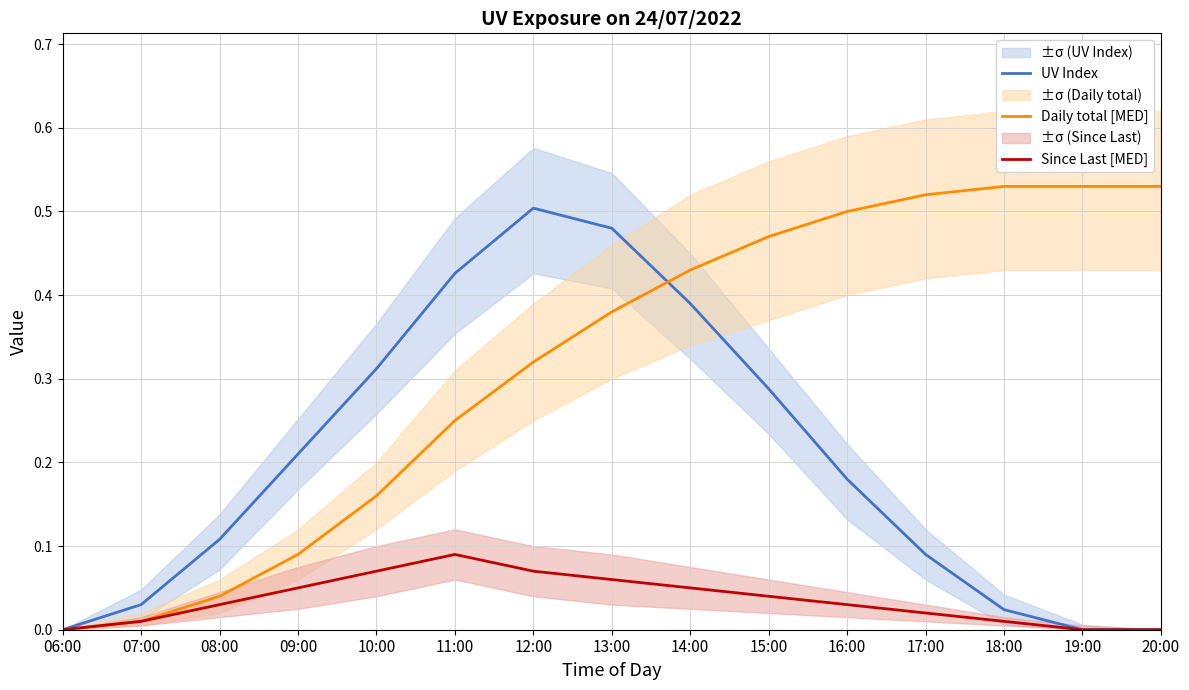

Reading left to right, transcribe all the data shown in this chart.

UV Index: 06:00=0.0	07:00=0.0	08:00=0.1	09:00=0.2	10:00=0.3	11:00=0.4	12:00=0.5	13:00=0.5	14:00=0.4	15:00=0.3	16:00=0.2	17:00=0.1	18:00=0.0	19:00=0.0	20:00=0.0
Daily total [MED]: 06:00=0.0	07:00=0.0	08:00=0.0	09:00=0.1	10:00=0.2	11:00=0.2	12:00=0.3	13:00=0.4	14:00=0.4	15:00=0.5	16:00=0.5	17:00=0.5	18:00=0.5	19:00=0.5	20:00=0.5
Since Last [MED]: 06:00=0.0	07:00=0.0	08:00=0.0	09:00=0.1	10:00=0.1	11:00=0.1	12:00=0.1	13:00=0.1	14:00=0.1	15:00=0.0	16:00=0.0	17:00=0.0	18:00=0.0	19:00=0.0	20:00=0.0